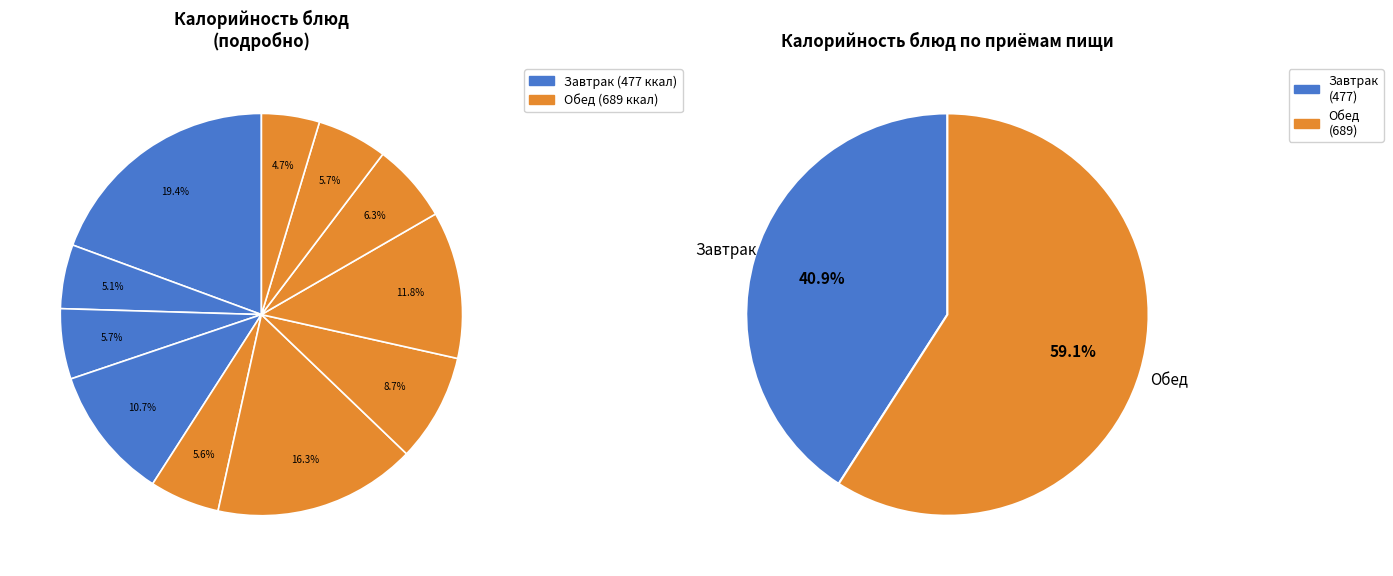

Combined, do Витаминизированный напиток and Каша манная account for over 50%?

No